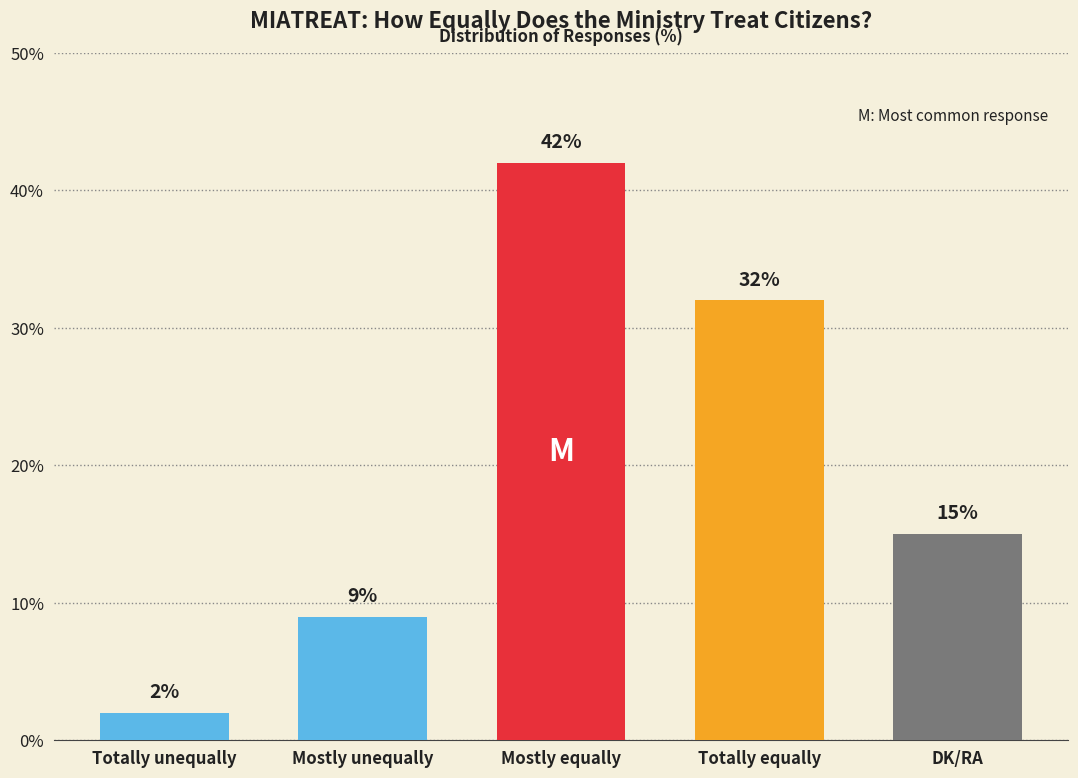

How many bars are there in total?

5